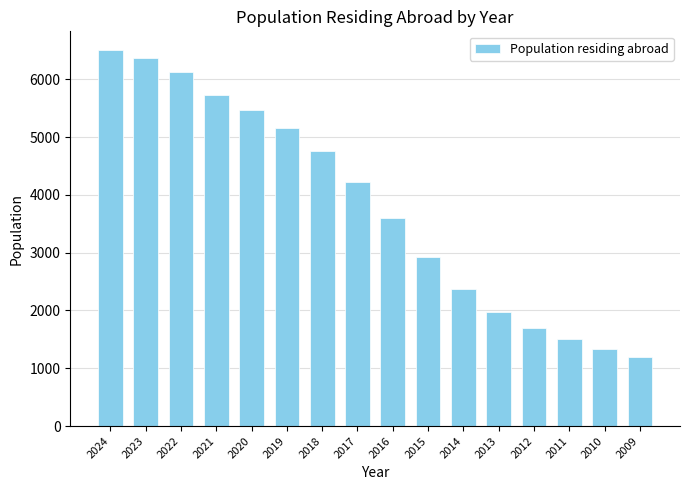

The chart shows a value of 6374 at 2023. True or false?

True